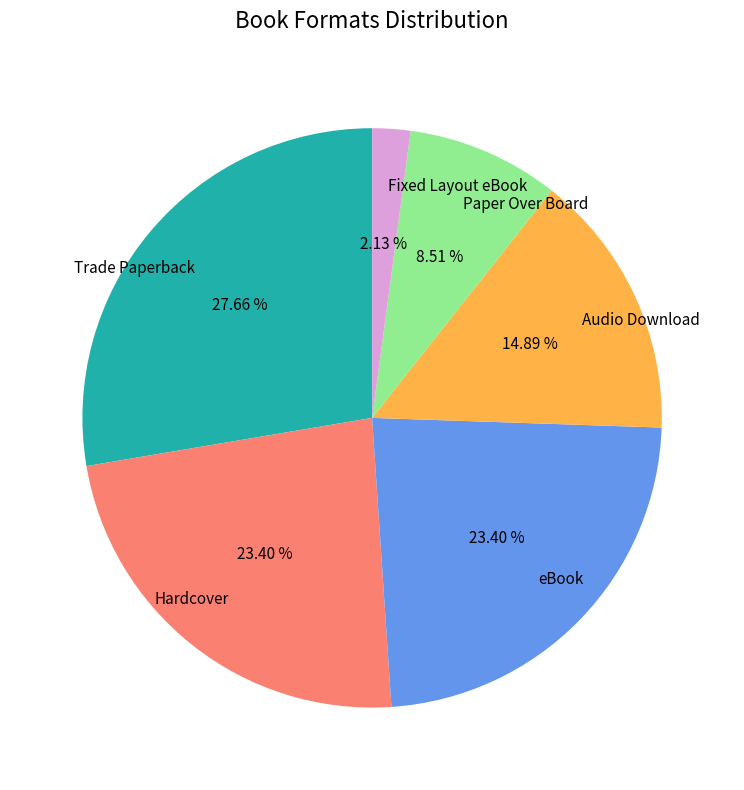

Which slice is the largest?

Trade Paperback